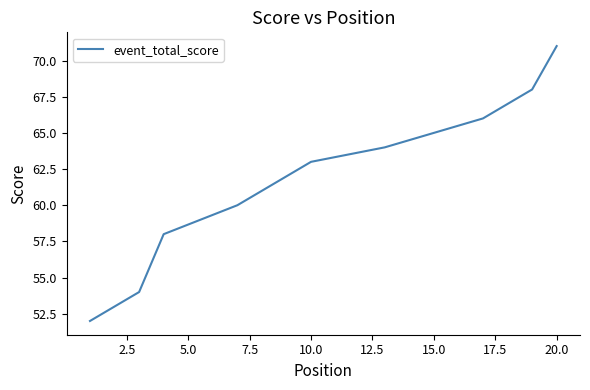

How many distinct data groups are displayed?

1